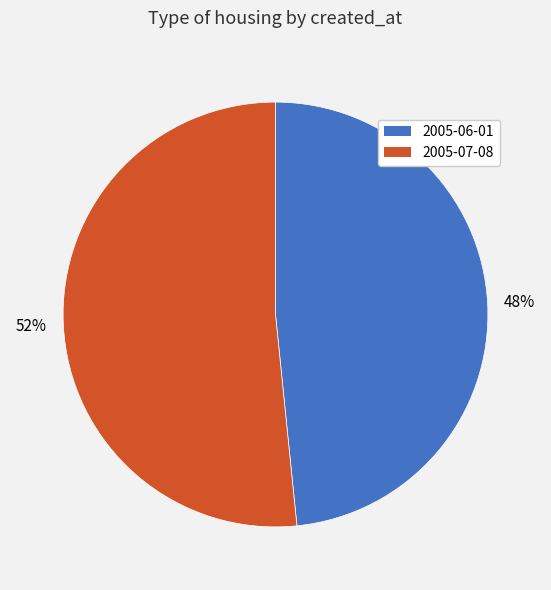

Count the number of slices in the pie.

2